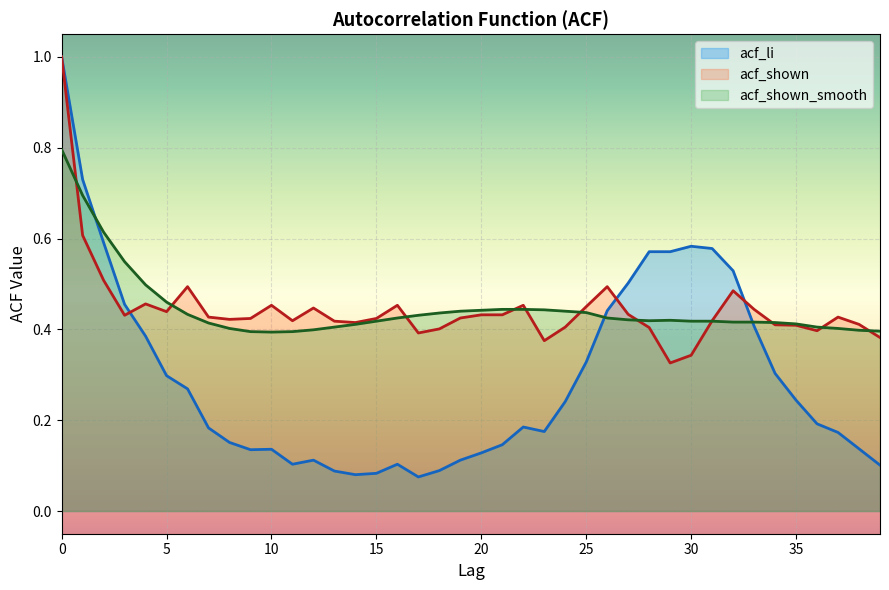

What is the total value across all series at 8?

1.0